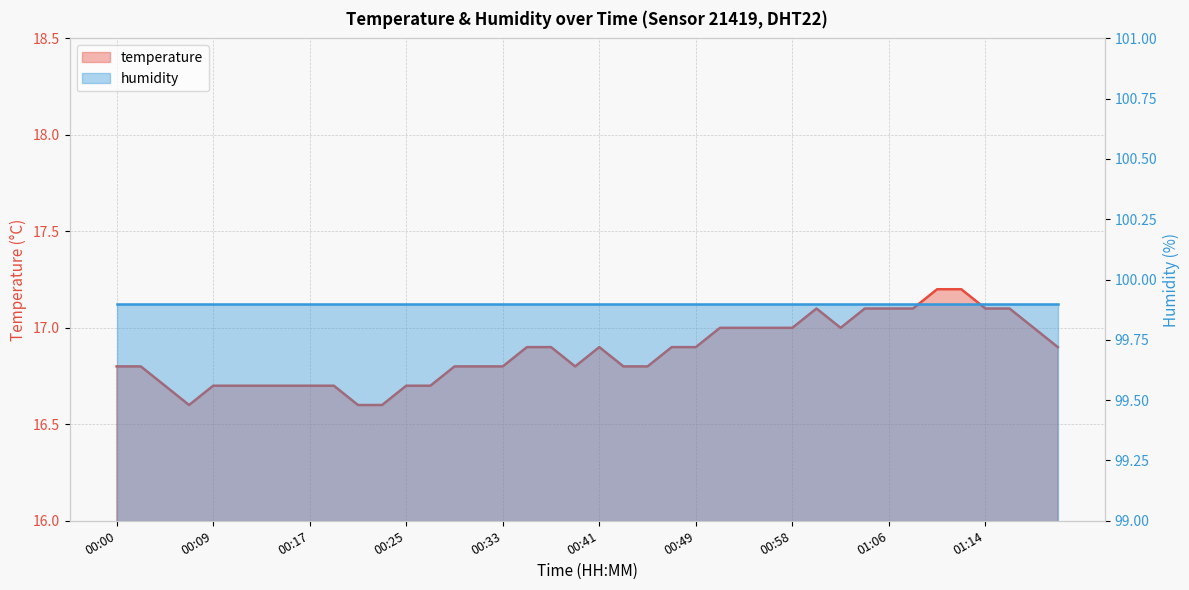

Does the chart display data point markers on the line(s)?

No